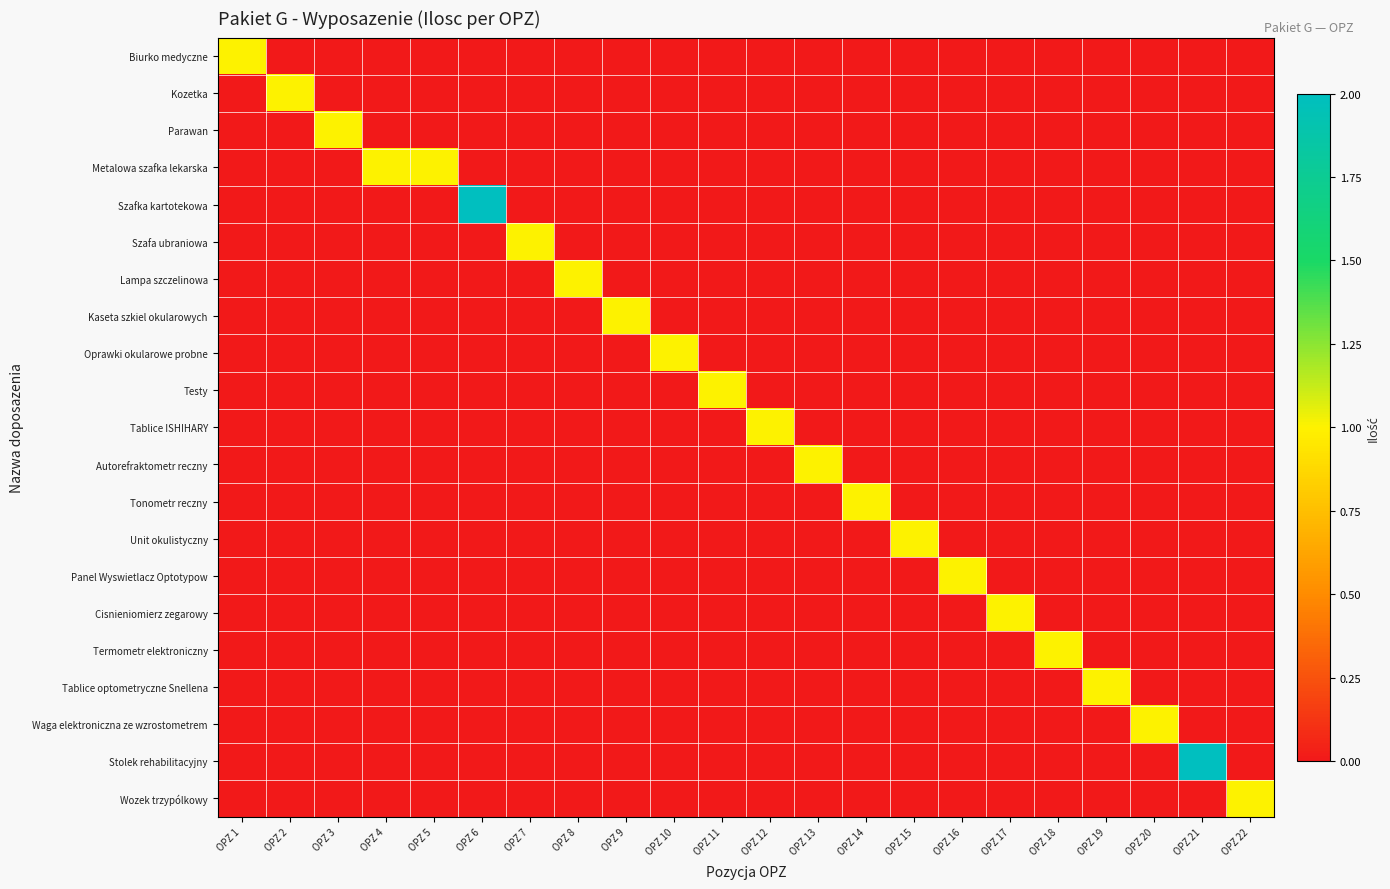

Which category has the lowest value across all series?

OPZ 2